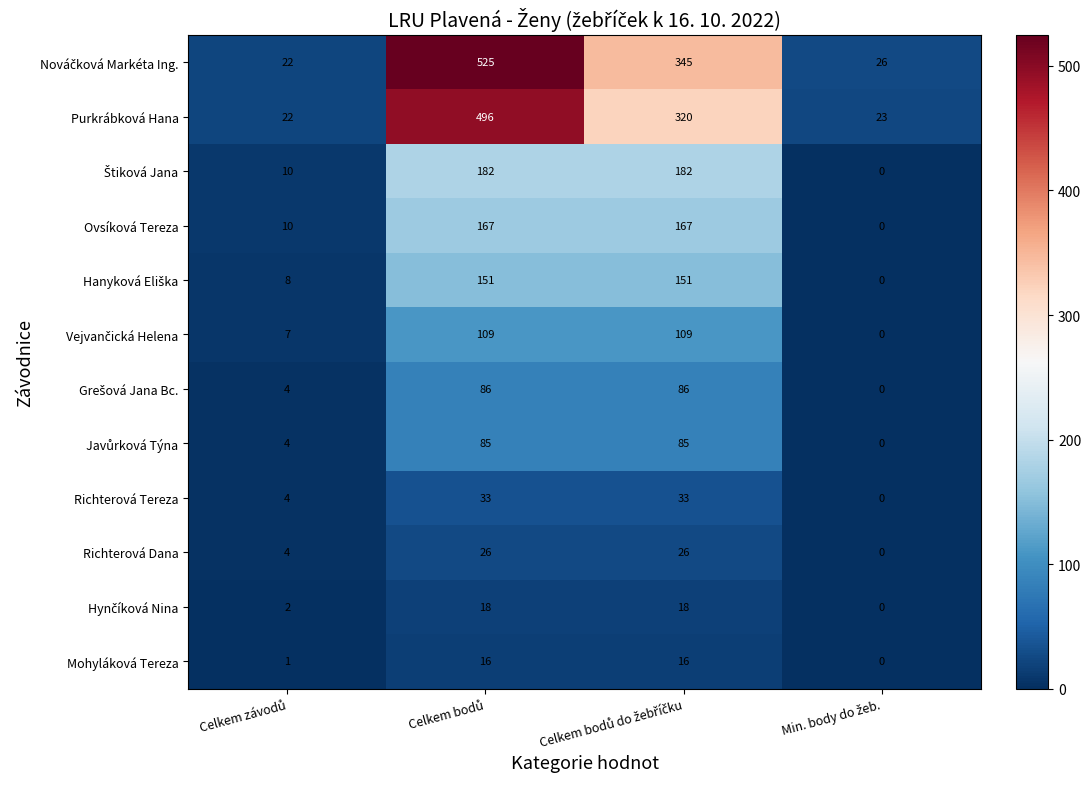

What is the difference between the second highest and second lowest values in the Purkrábková Hana series?

297